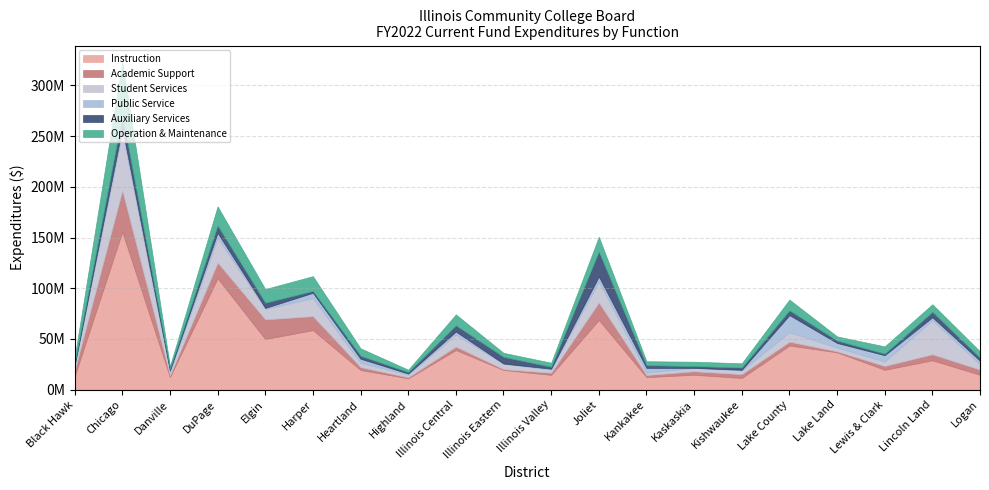

At how many categories does at least one series exceed 154184162?

1